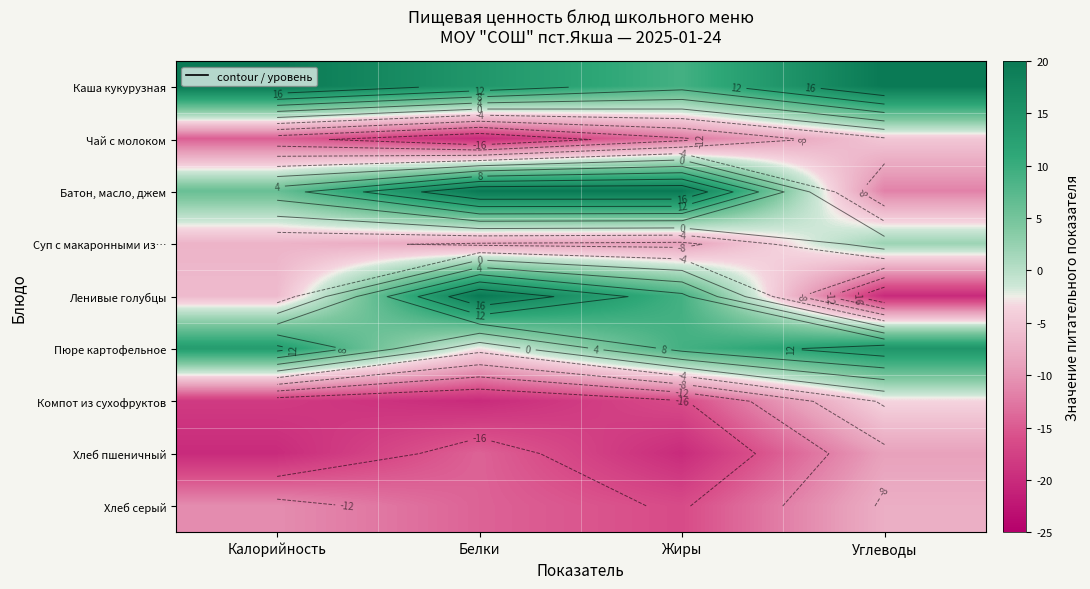

Which category has the highest value in the Хлеб пшеничный series?

Углеводы